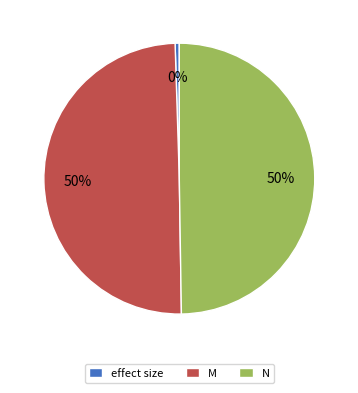

To the nearest percent, what is the average slice percentage?

33%